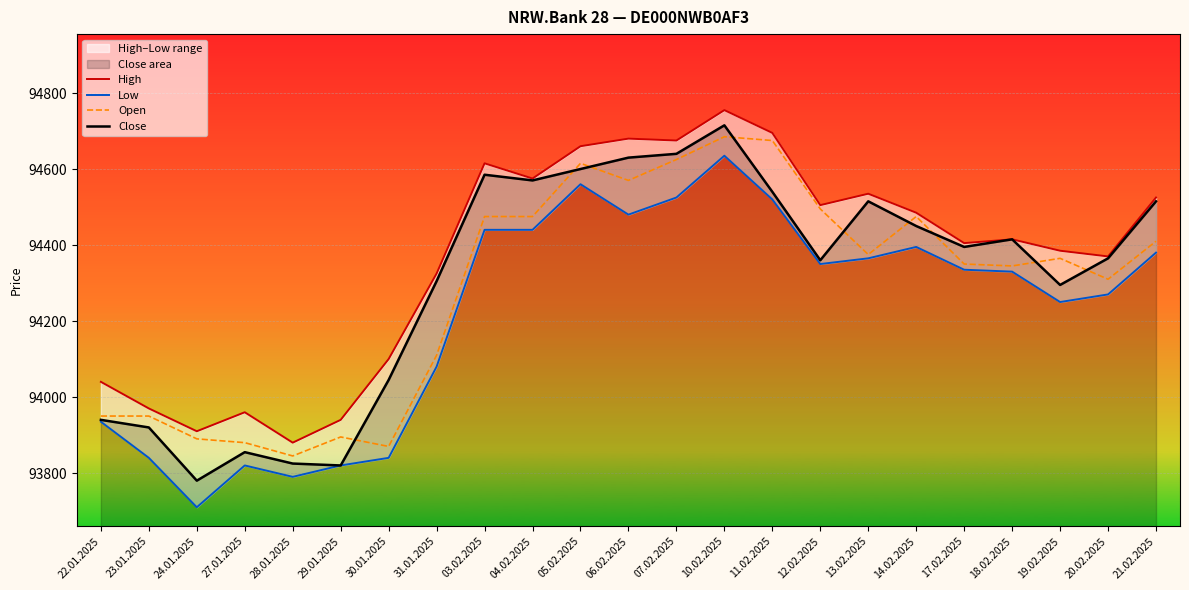

What is the approximate value of Low at 29.01.2025, to the nearest 100?

93800